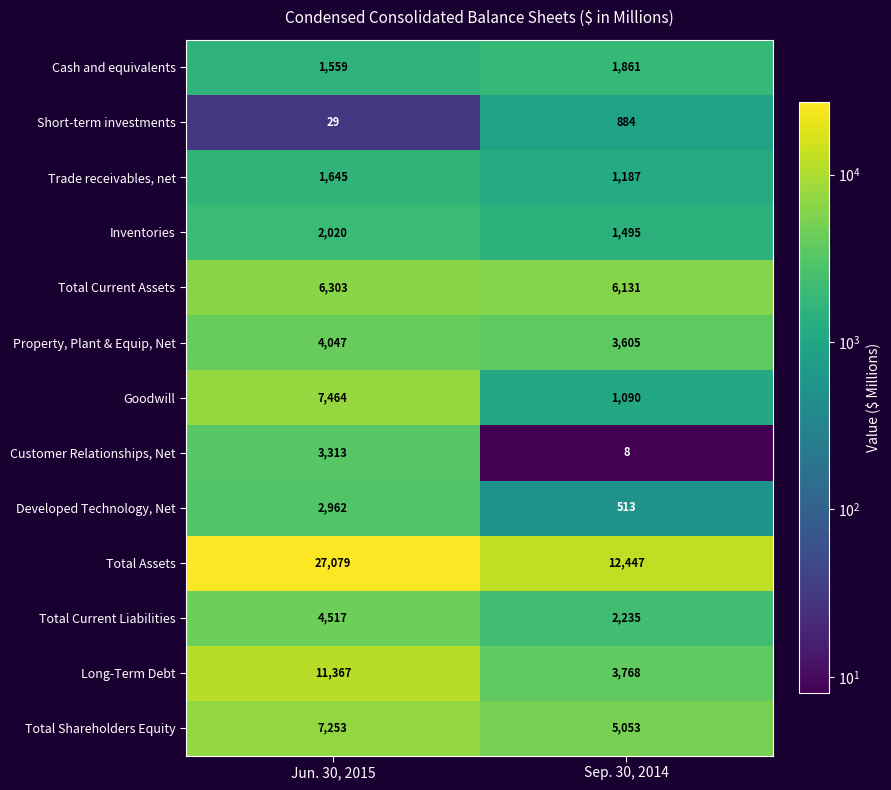

What value does the Inventories series have at Sep. 30, 2014, to the nearest 50?

1500